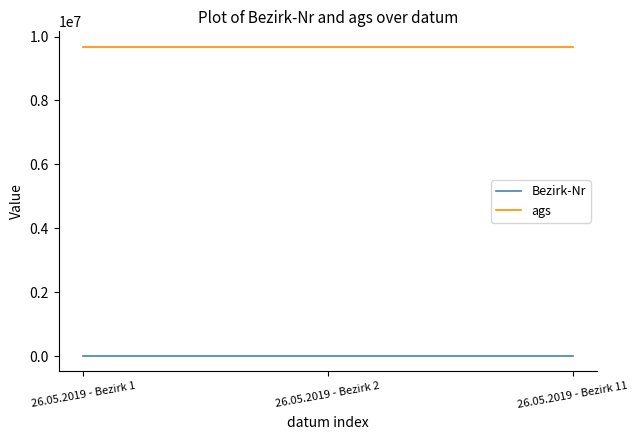

What is the average value of the Bezirk-Nr series?

5